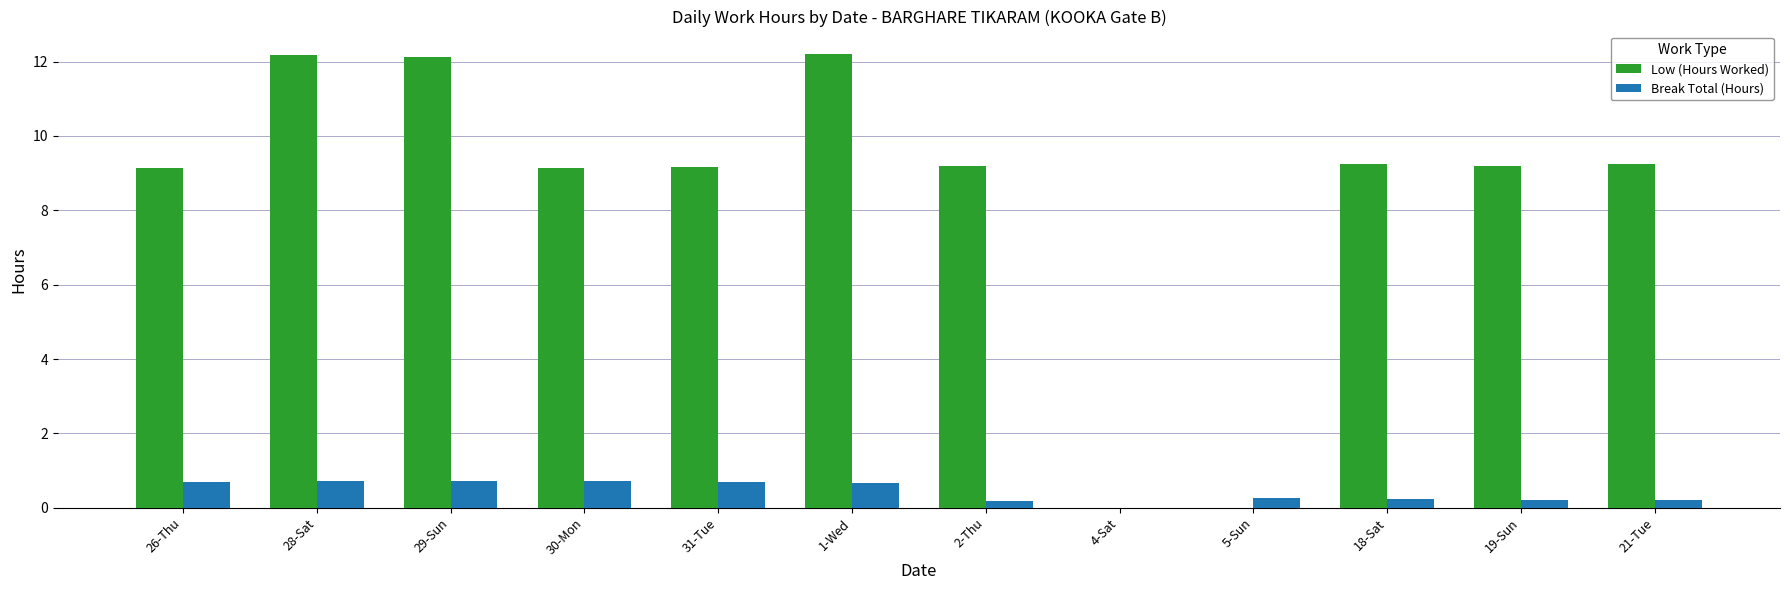

Where does the Low (Hours Worked) series first go above 9?

26-Thu